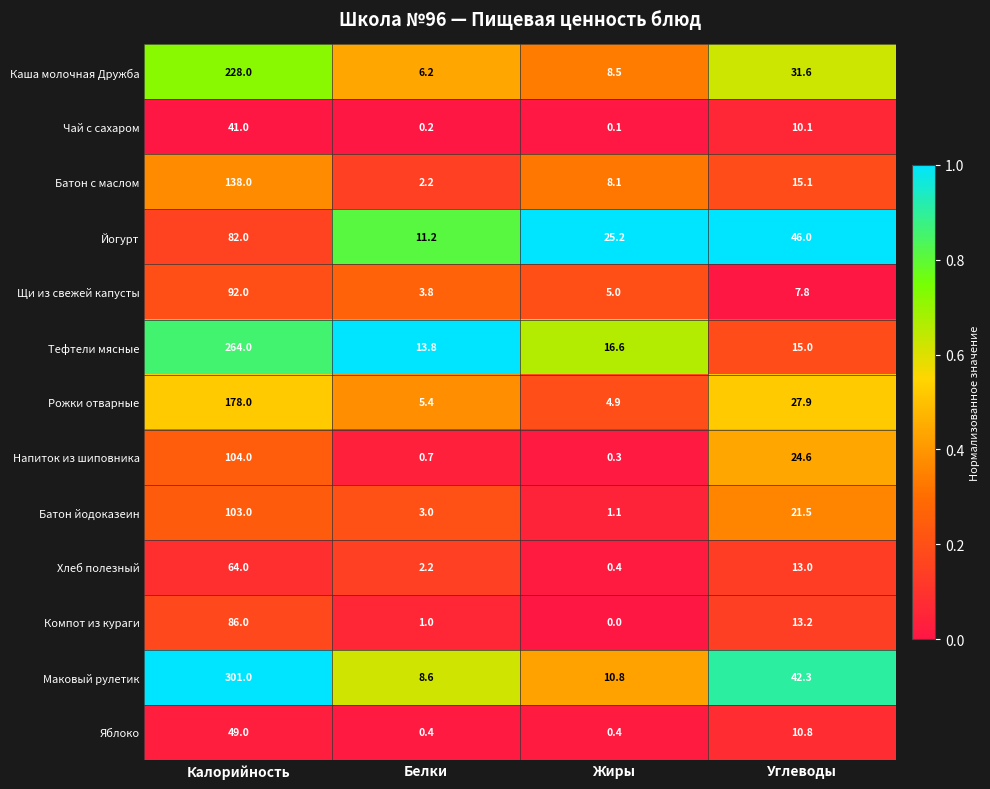

What is the average value of the Хлеб полезный series?

19.9